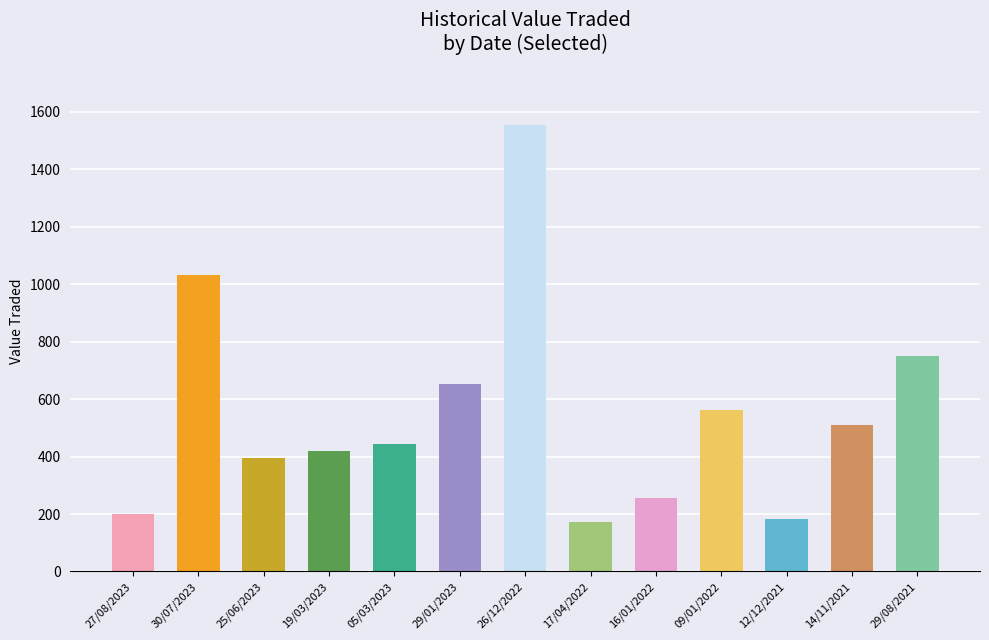

What is the value of the 1st bar from the left?

200